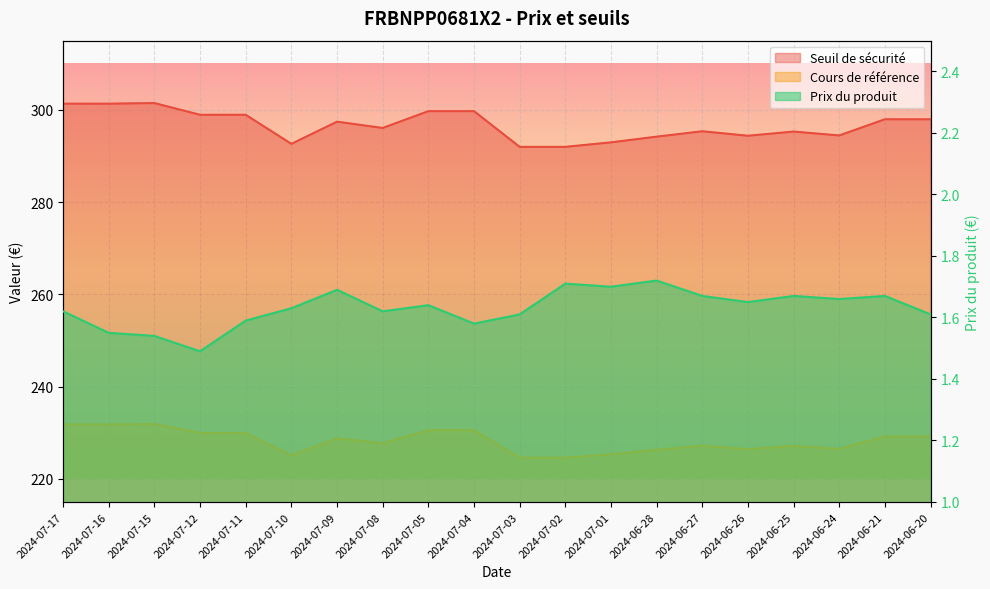

What is the label of the 9th point from the right?

2024-07-02